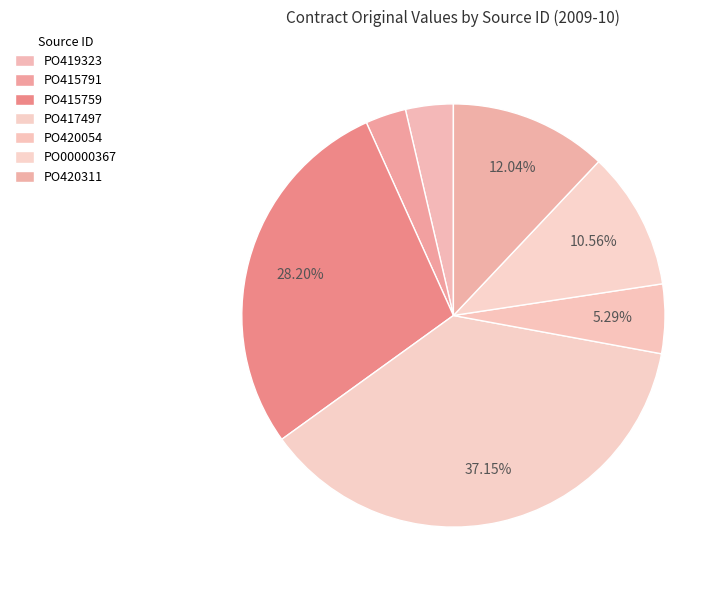

Does any single category account for the majority?

No